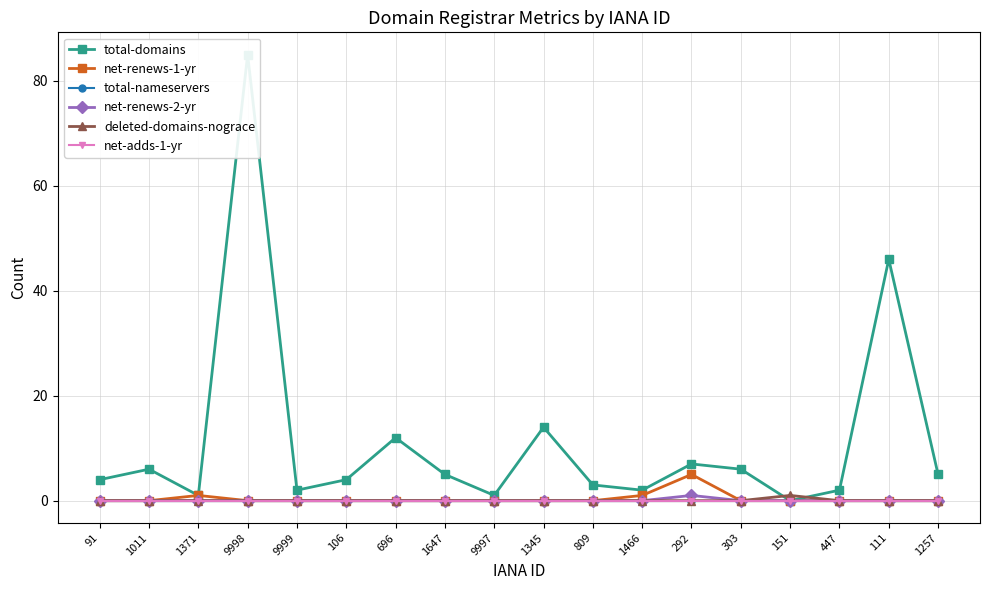

The total-domains series shows 3 at 9999. True or false?

False